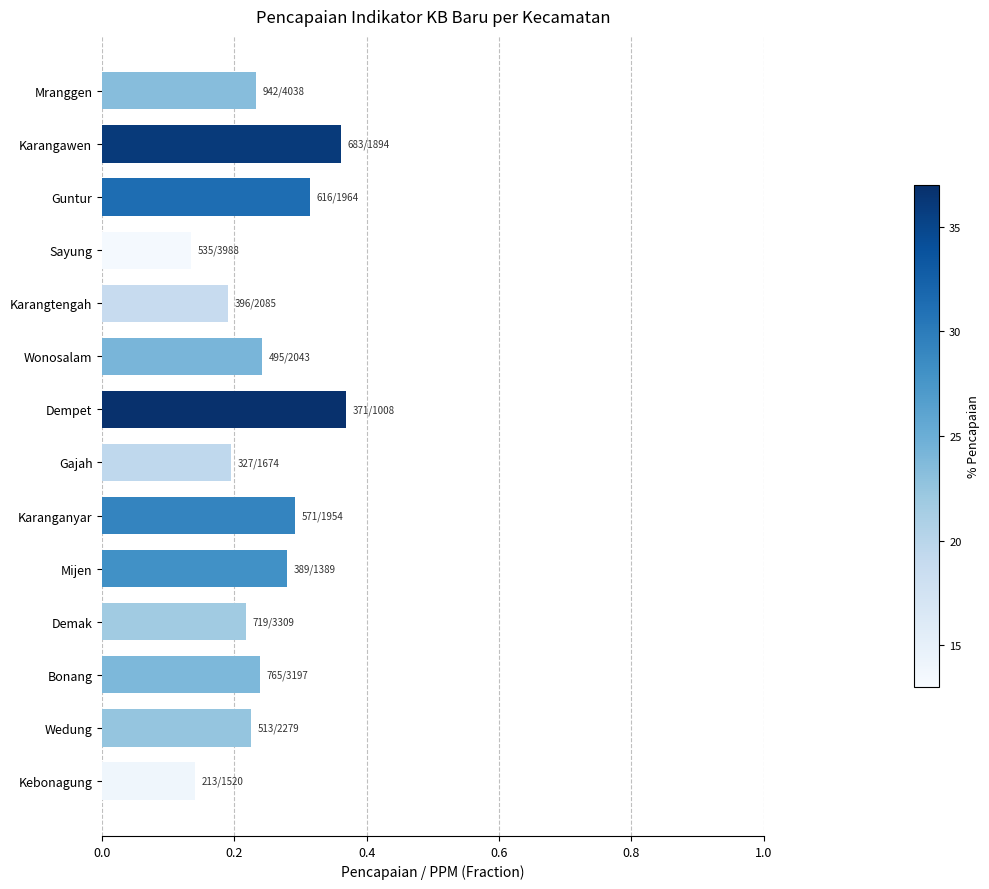

Count the values in the range 0 to 1.

14